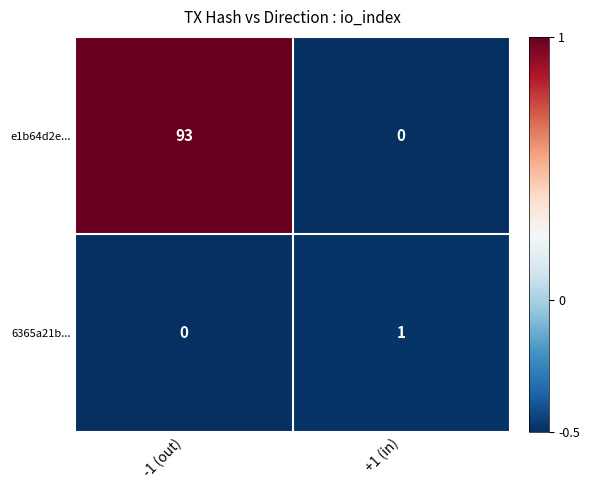

How many data points does each series have?

2